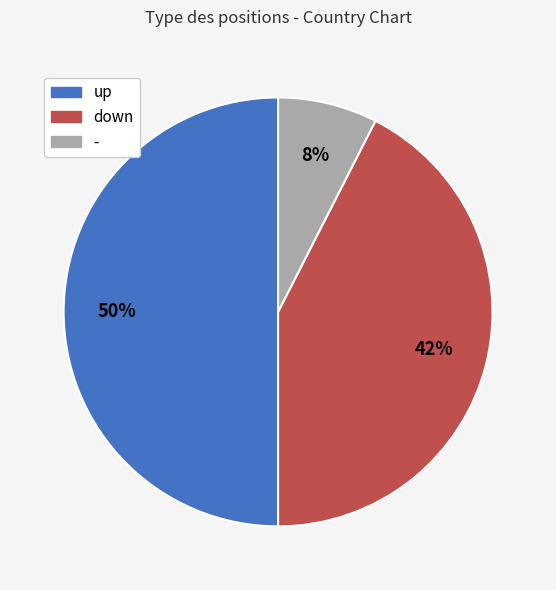

Which has a higher value, up or down?

up